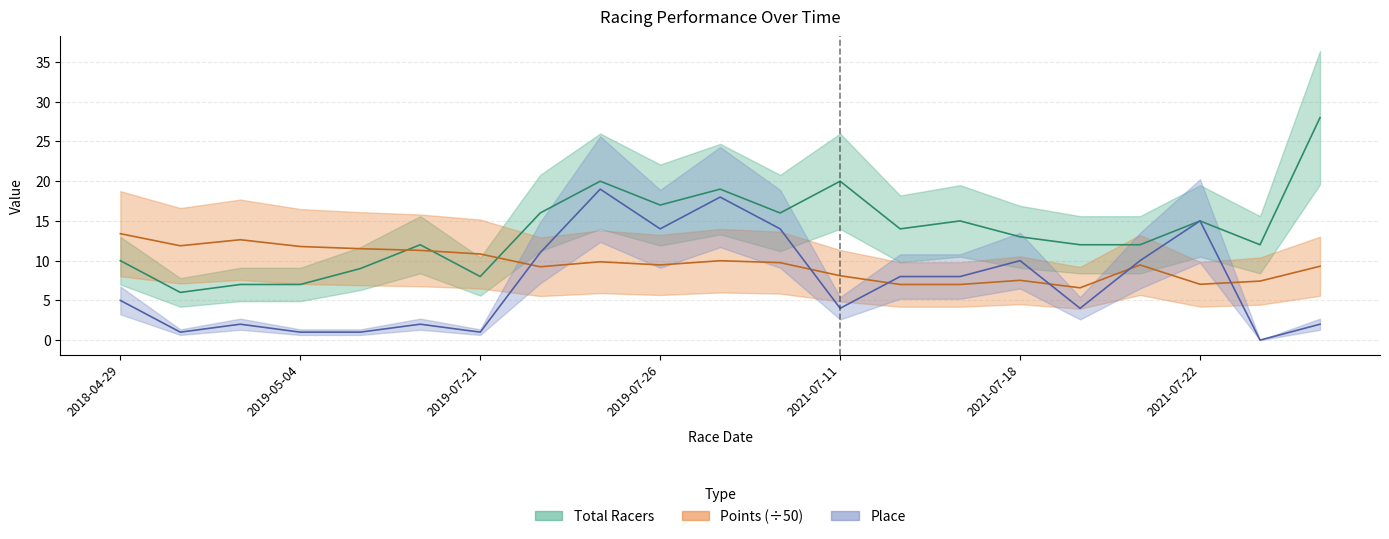

What value does the Place series have at 2021-07-11?

4.0